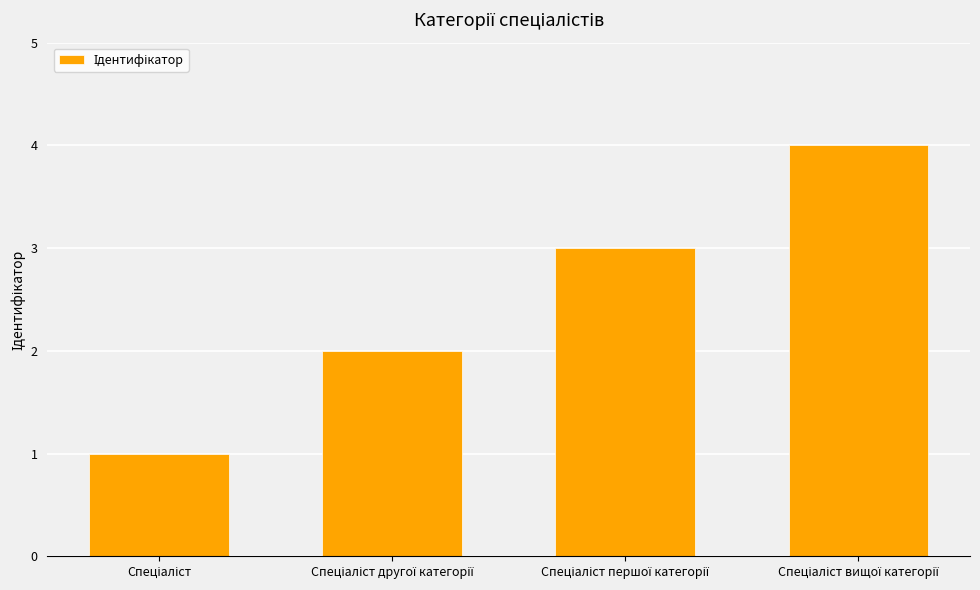

What is the maximum value shown in the chart?

4